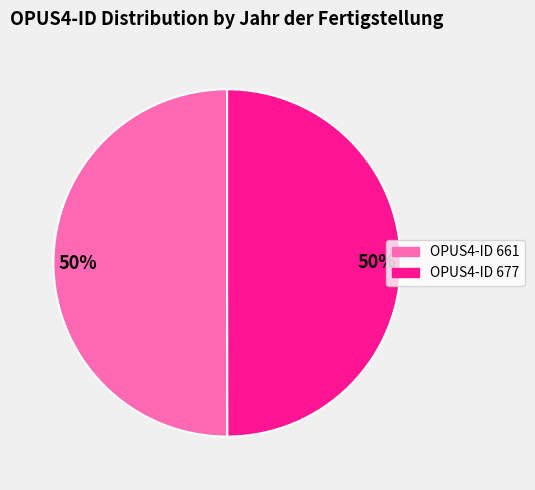

To the nearest percent, what is the average slice percentage?

50%